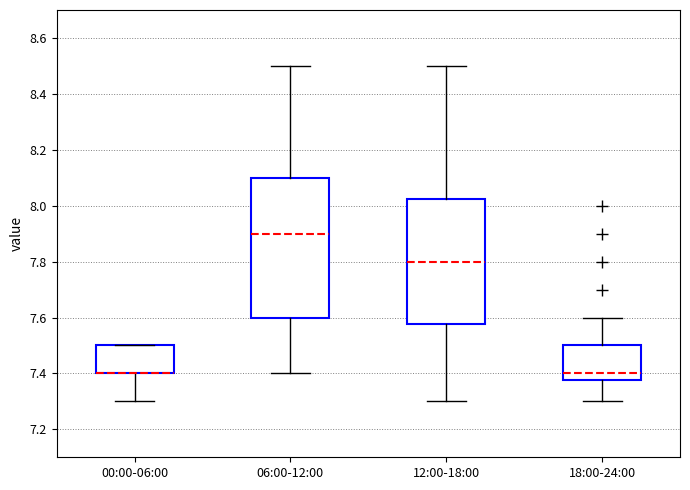

Reading left to right, transcribe this box plot: for each box, give where its median line is, the range the box spans, and where its two whiskers end, as read against the y-axis. The values are not printed on the chart, so give them approximately, as read against the axis.

00:00-06:00: median 7.40 (drawn on the box's lower edge), box 7.40 to 7.50, whiskers 7.30 to 7.50
06:00-12:00: median 7.90, box 7.60 to 8.10, whiskers 7.40 to 8.50
12:00-18:00: median 7.80, box 7.58 to 8.02, whiskers 7.30 to 8.50
18:00-24:00: median 7.40, box 7.38 to 7.50, whiskers 7.30 to 7.60